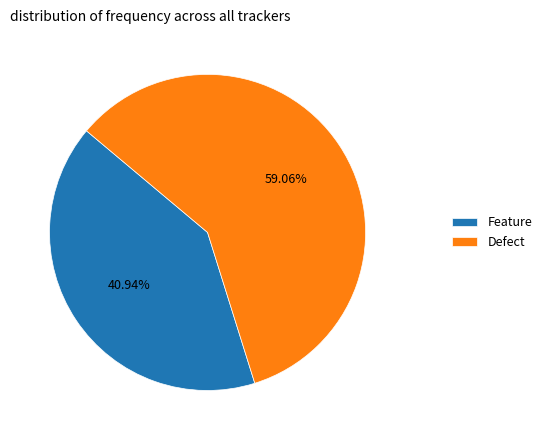

To the nearest percent, what is the combined percentage of Defect and Feature?

100%